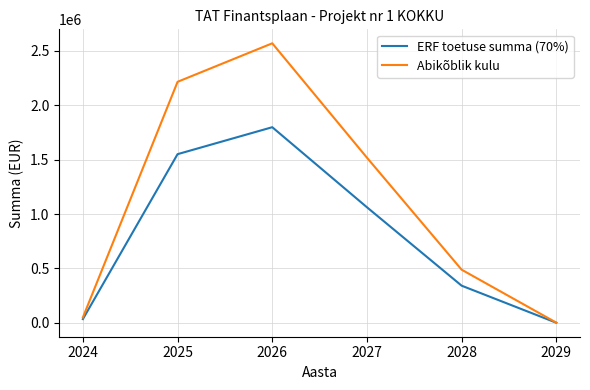

Which series has the largest range (max minus min)?

Abikõblik kulu